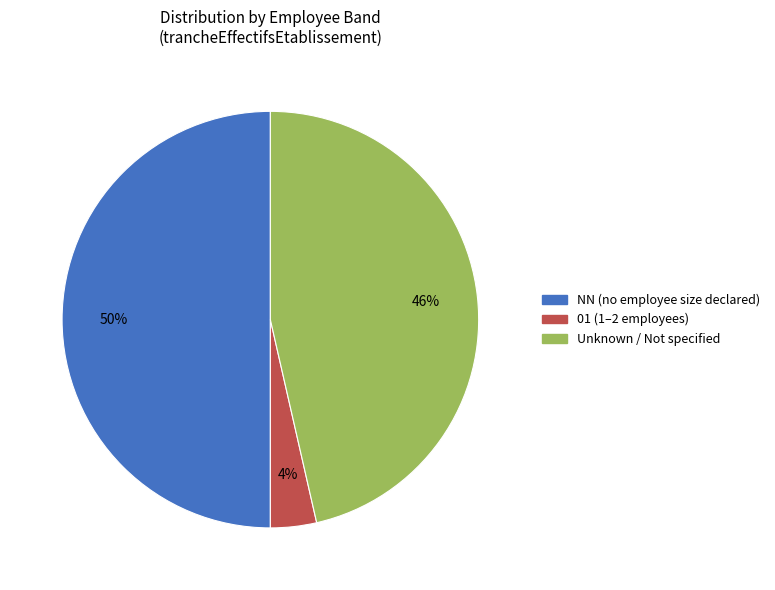

Count the number of slices in the pie.

3